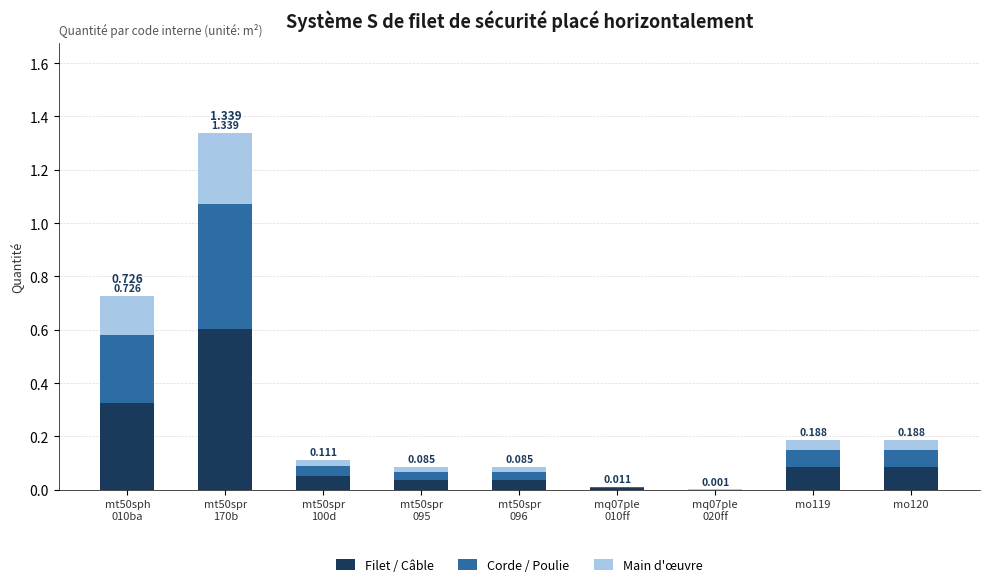

Which series has the largest total across all categories?

Filet / Câble